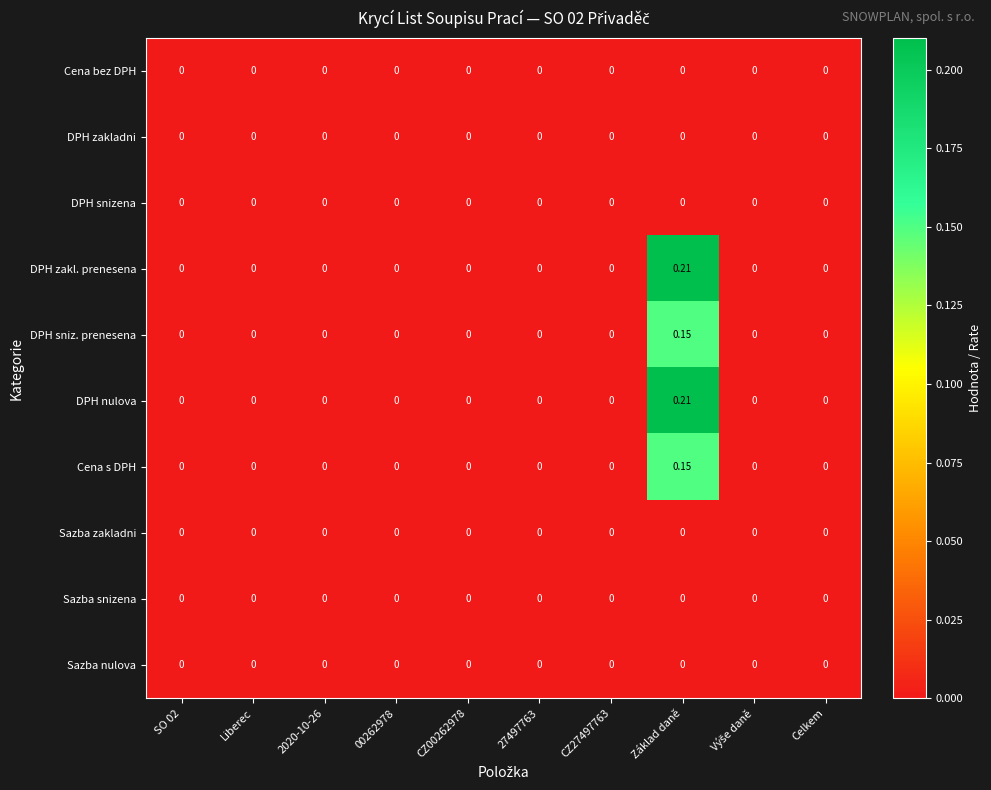

Which category has the highest value across all series?

Základ daně